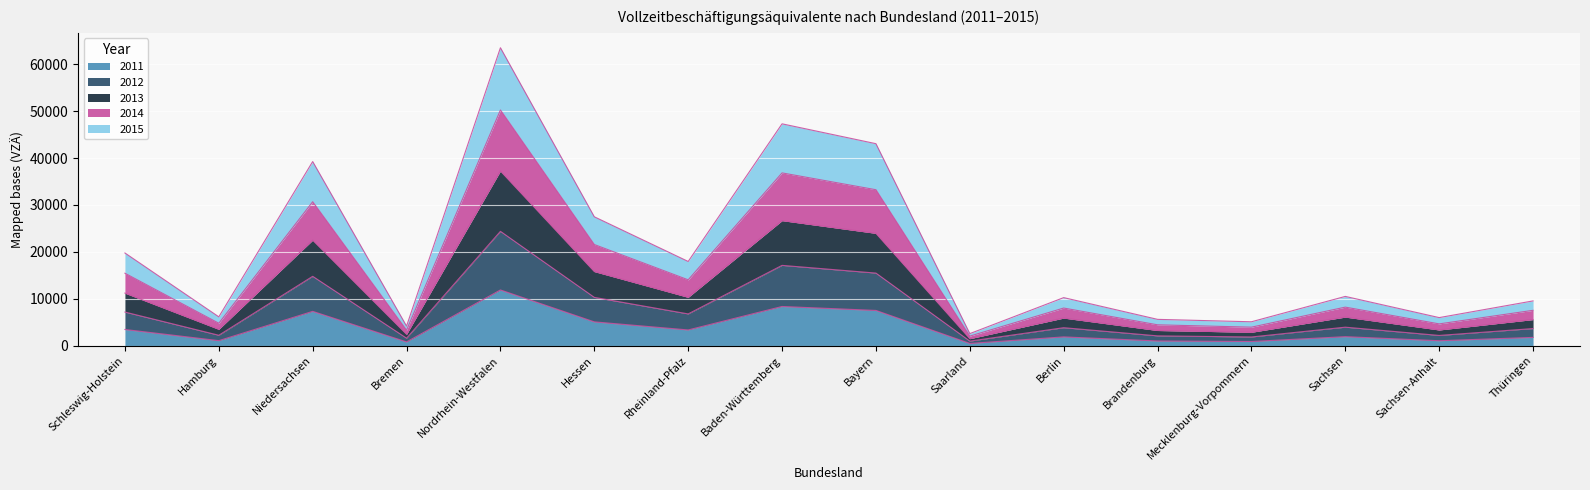

The 2015 series shows 2291 at Sachsen. True or false?

False